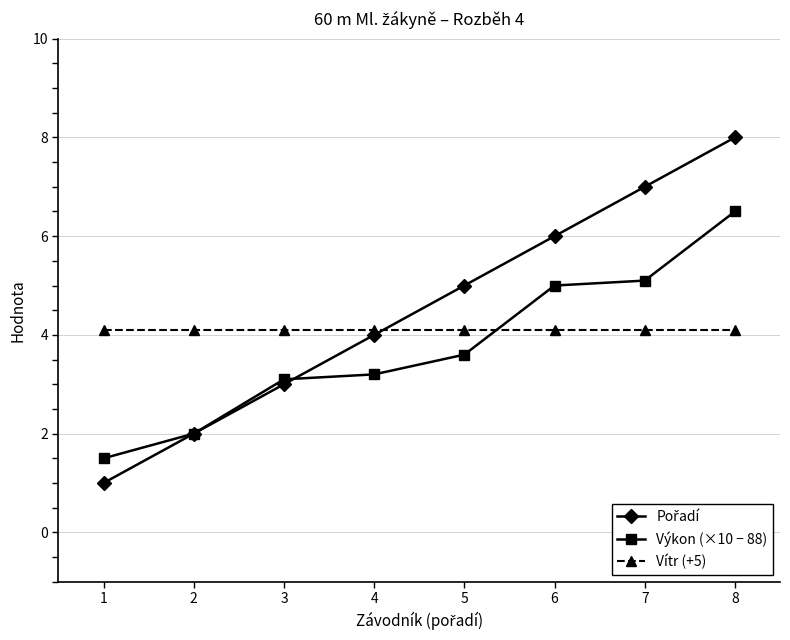

What is the greatest value displayed?

8.0